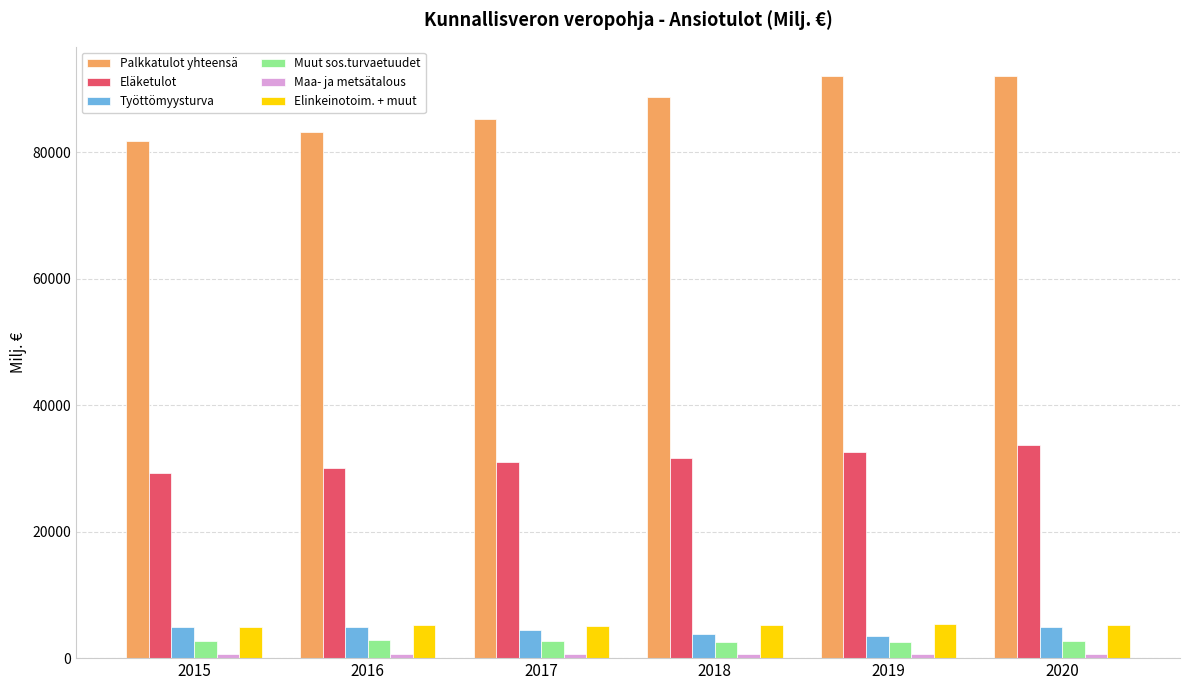

How many groups of bars are there?

6